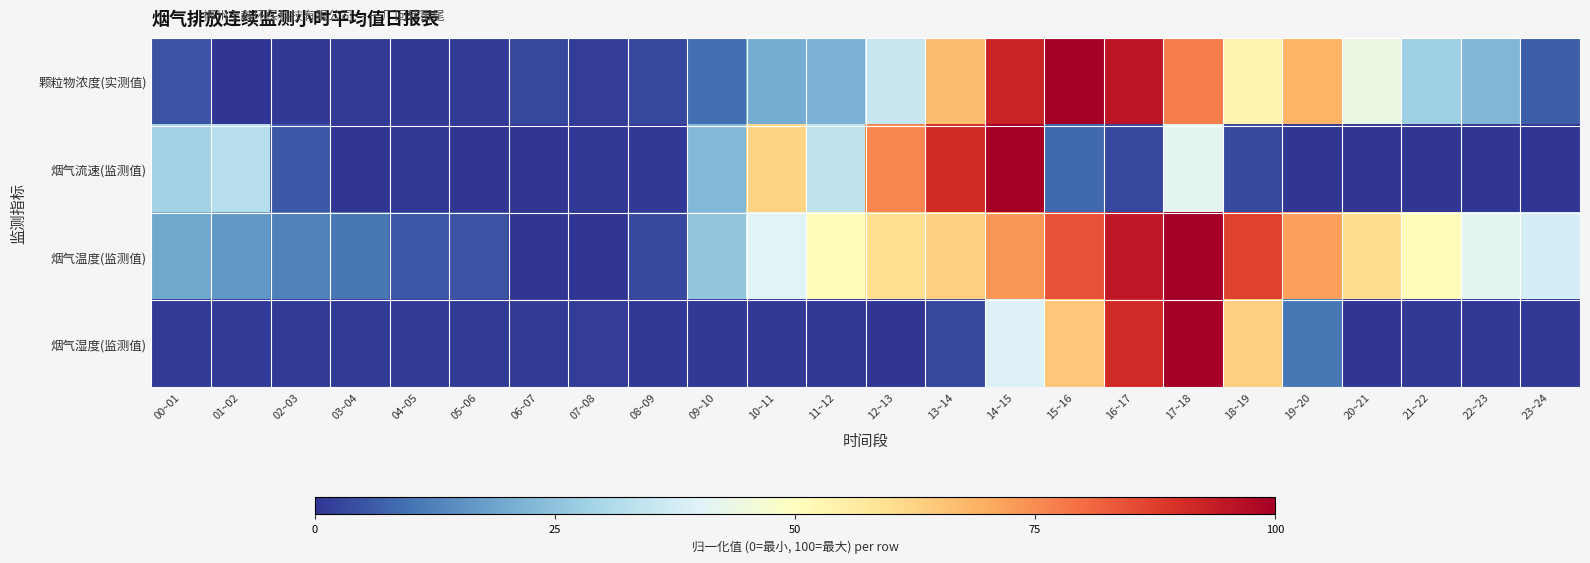

At 02~03, list the series in order from largest to smallest.

烟气温度(监测值), 烟气流速(监测值), 烟气湿度(监测值), 颗粒物浓度(实测值)